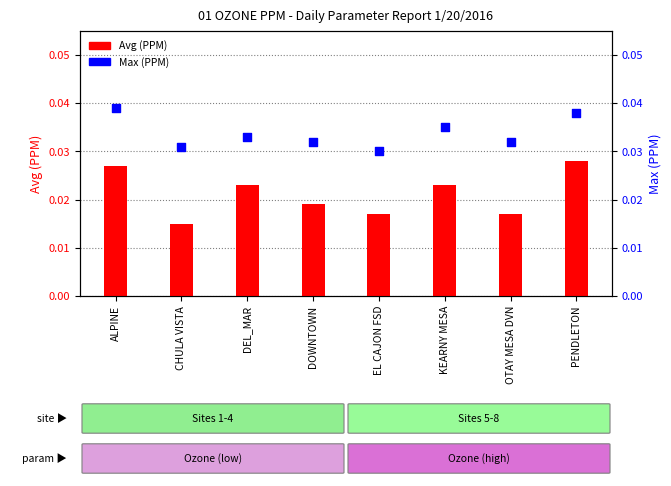

At how many categories does at least one series exceed 0?

8